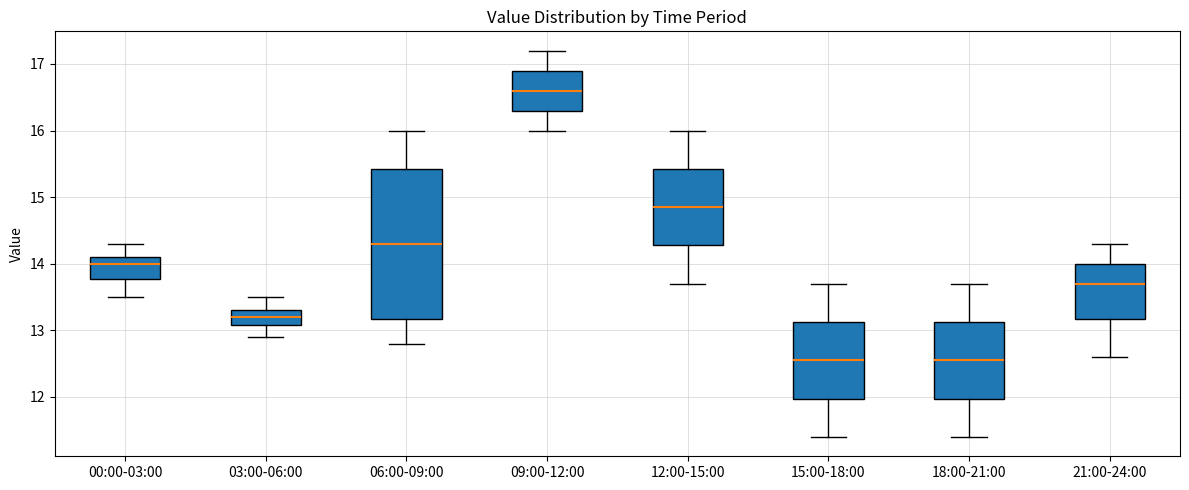

Which box is the tallest, from its lower edge to its upper edge?

06:00-09:00